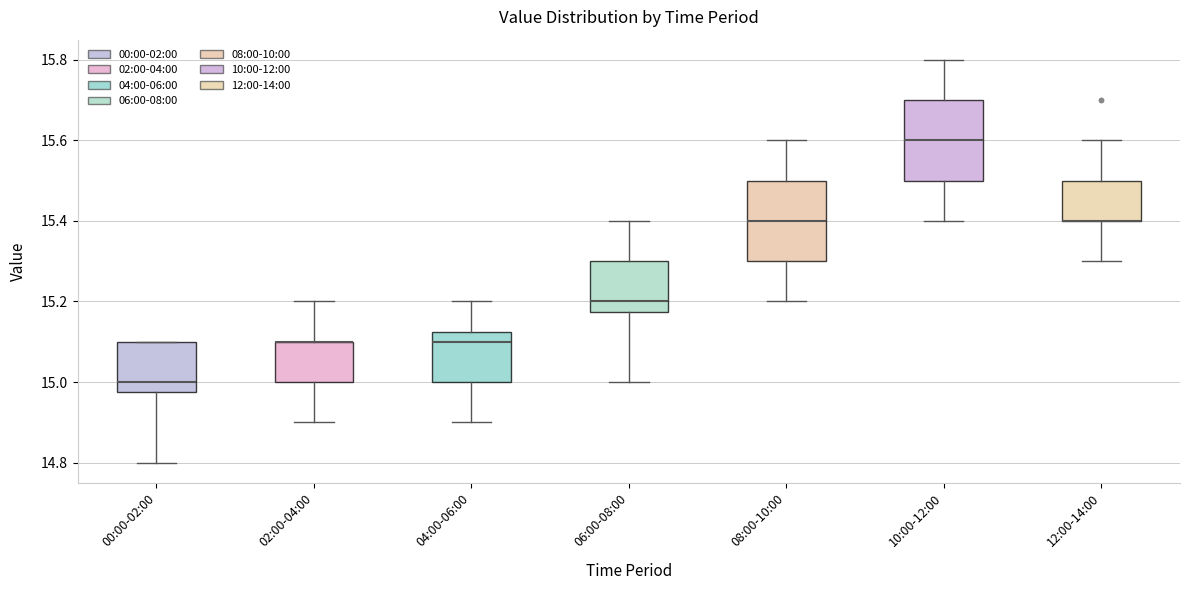

Where does the upper whisker of the box for 04:00-06:00 end on the y-axis? The values are not printed on the chart, so give them approximately, as read against the axis.

15.20